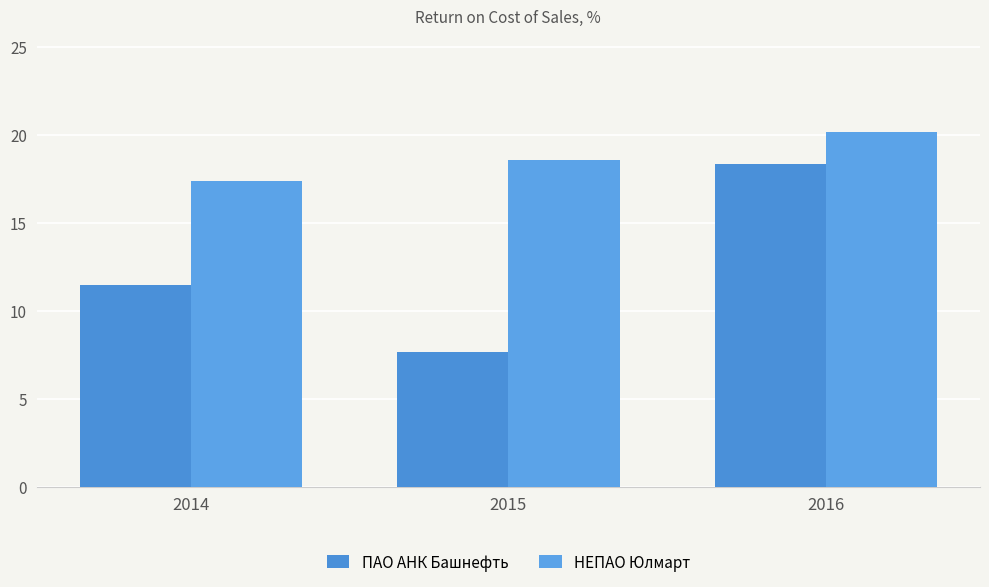

What is the approximate value of НЕПАО Юлмарт at 2014?

17.4